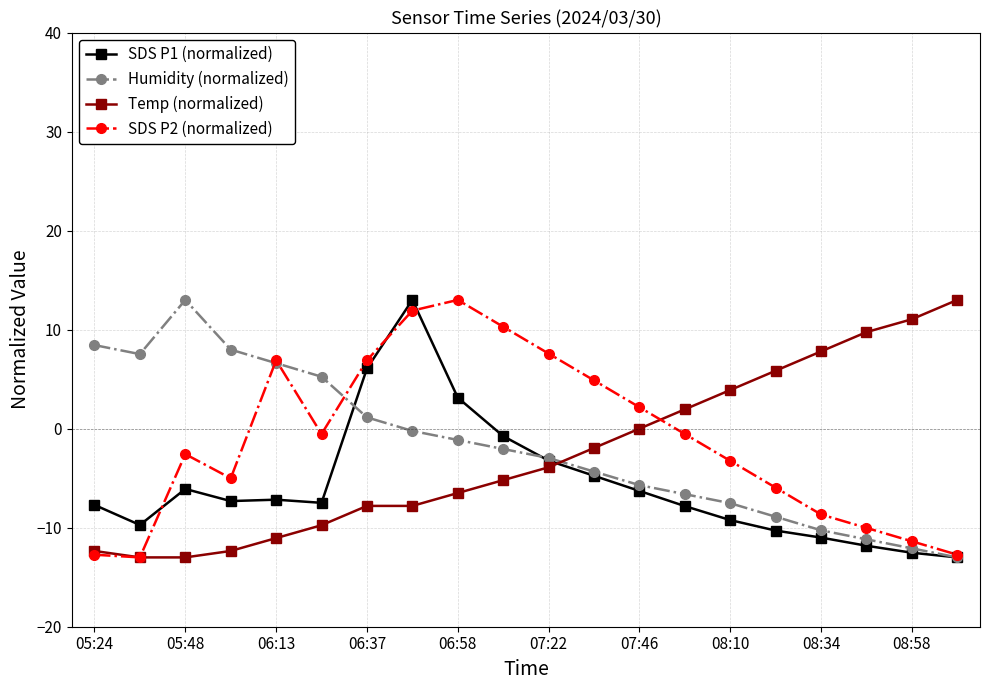

What is the value of the SDS P1 (normalized) point at the 7th from the left?

6.1